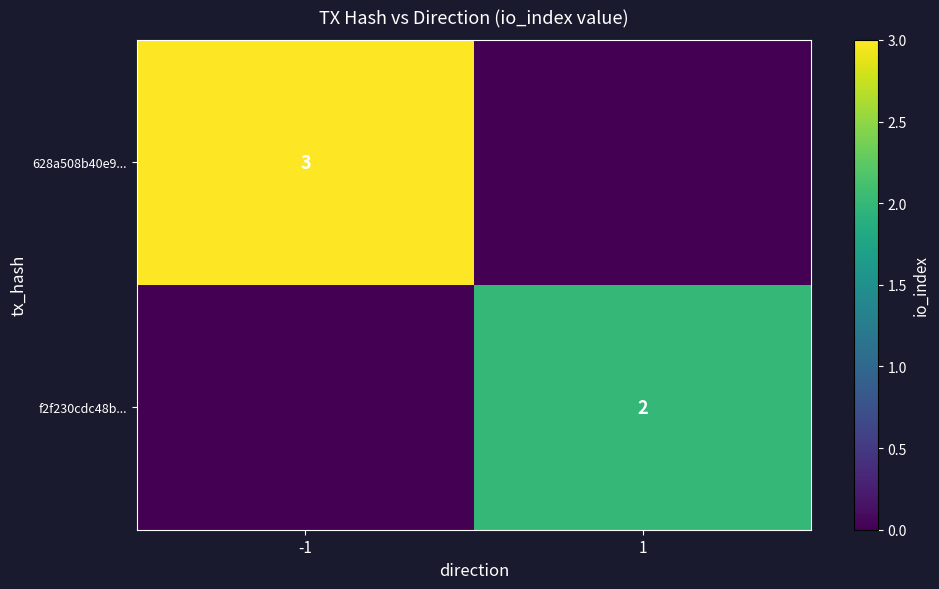

Is the value of f2f230cdc48b... at 1 greater than the value of 628a508b40e9... at -1?

No